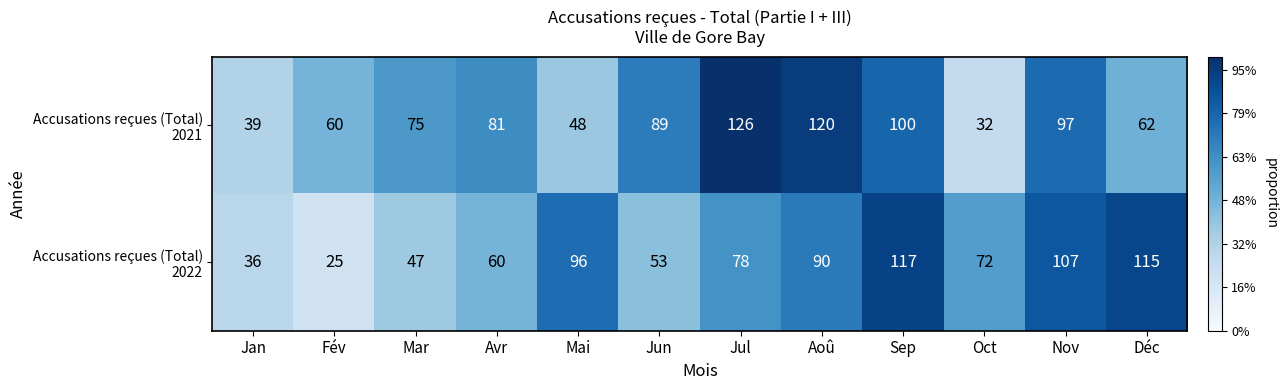

What is the spread (max minus min) of values at Aoû?

30